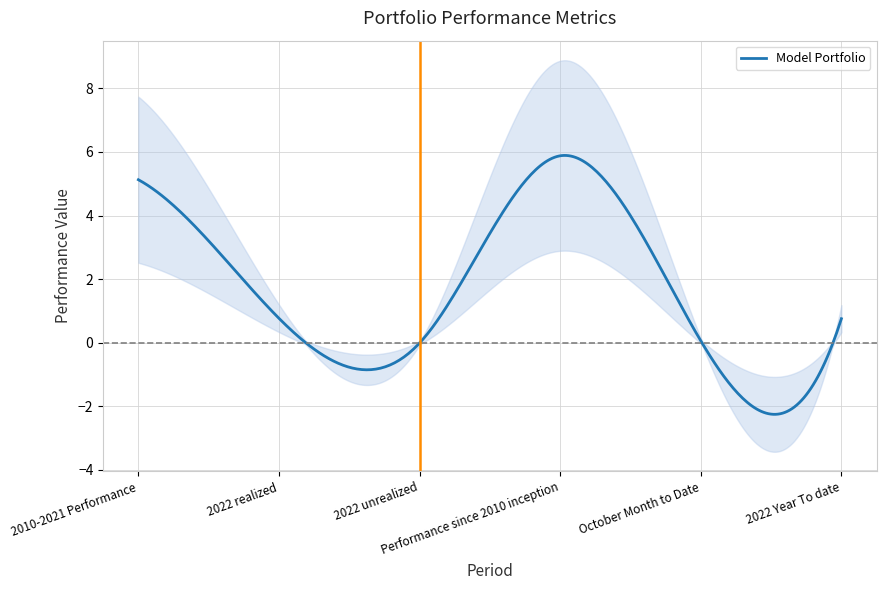

What is the label of the 5th point from the right?

2022 realized